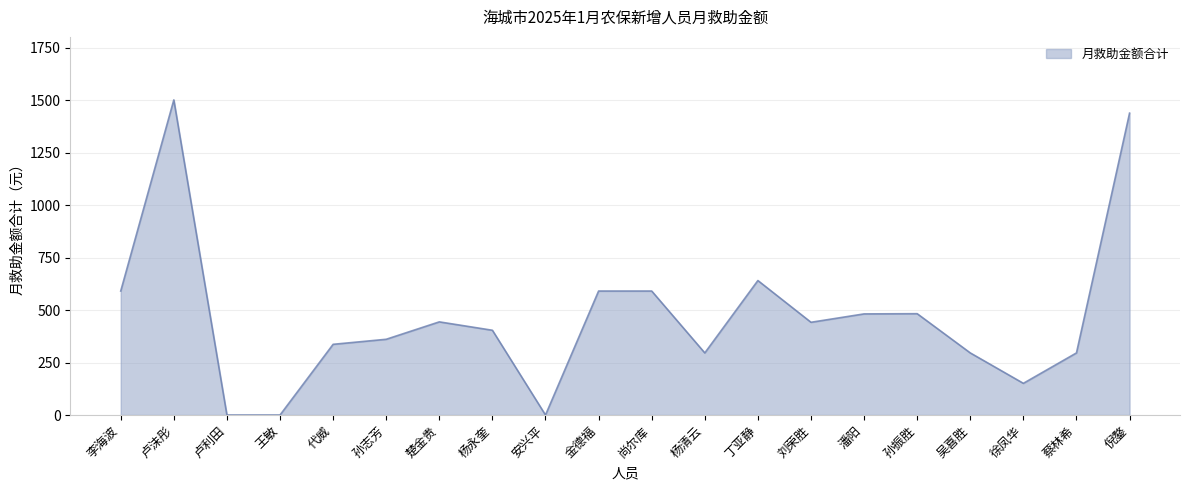

True or false: the data has more than 0 interior local peaks.

True